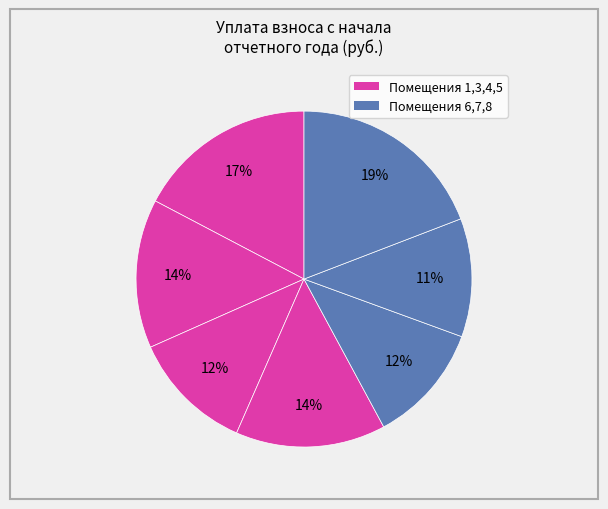

How many slices are in this pie chart?

7